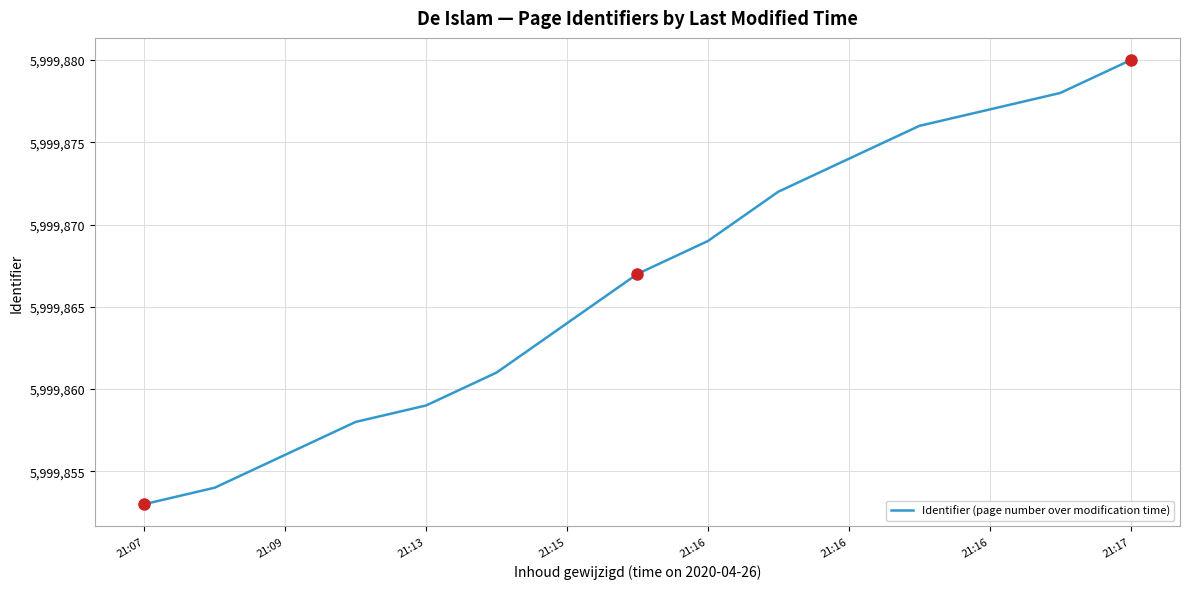

What is the difference between the second highest and minimum values?

25